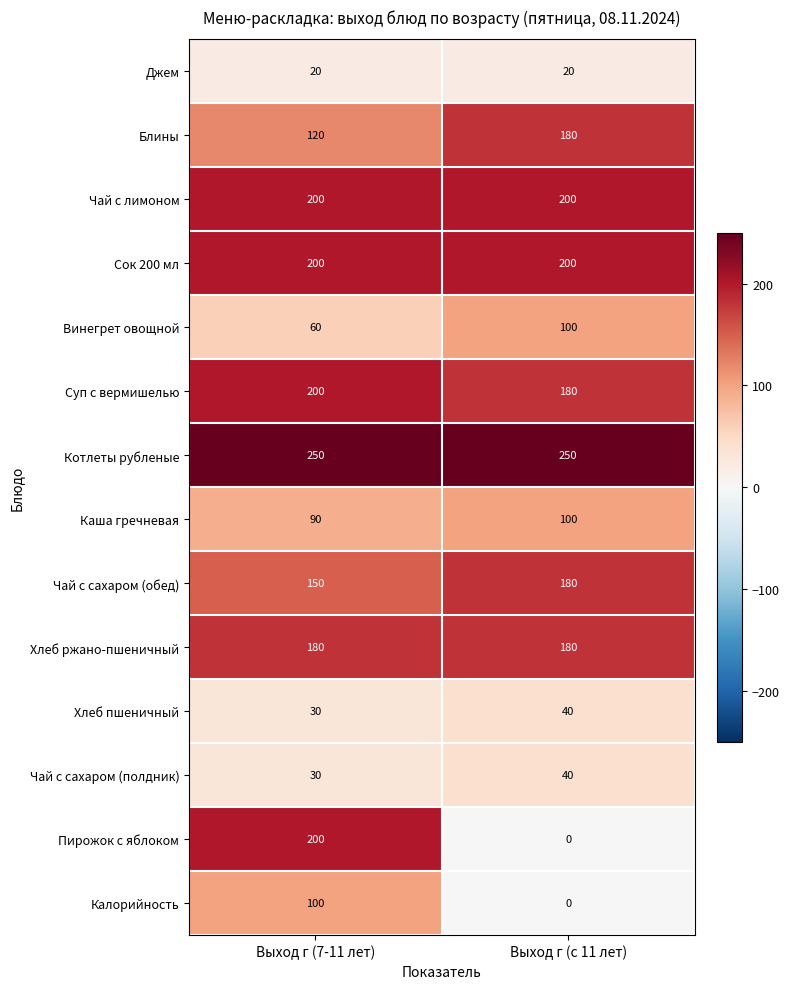

Count the number of data series in this chart.

14